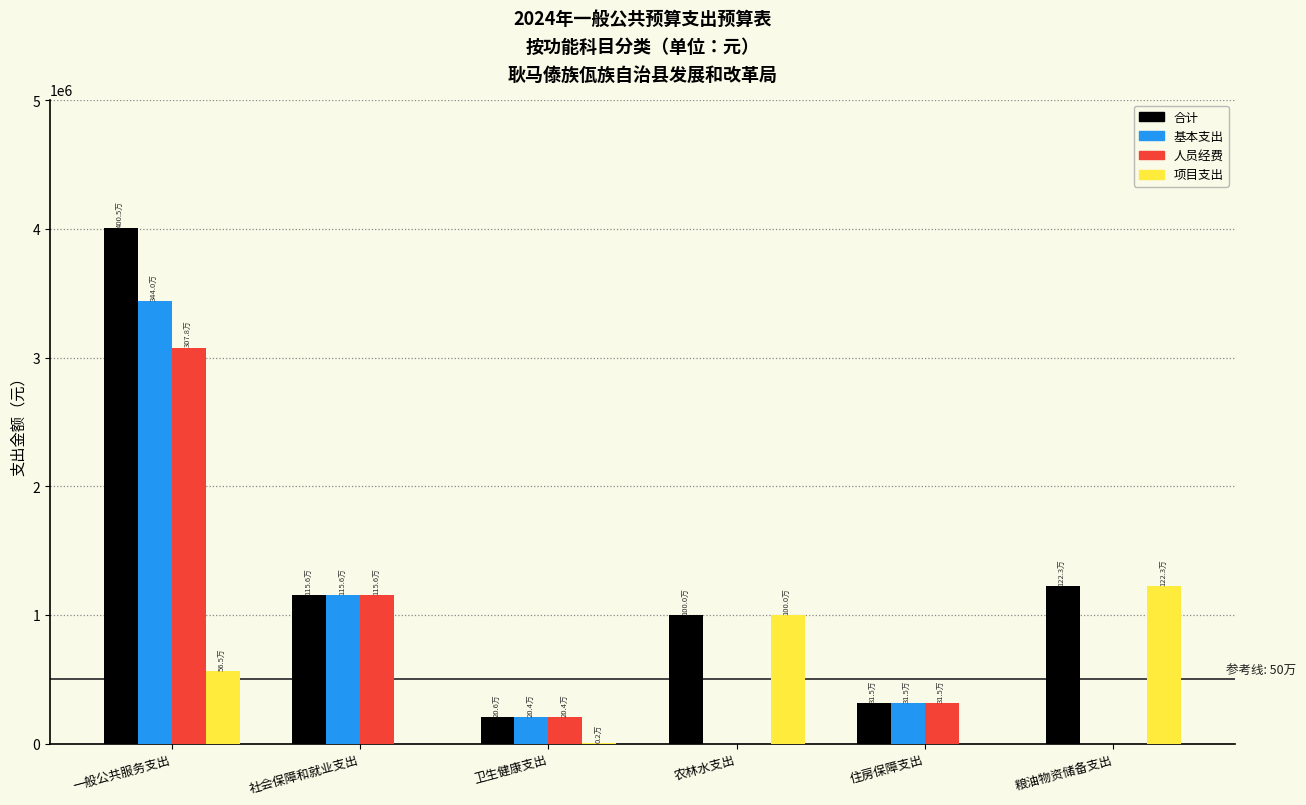

What is the sum of all 合计 values?

7905783.8